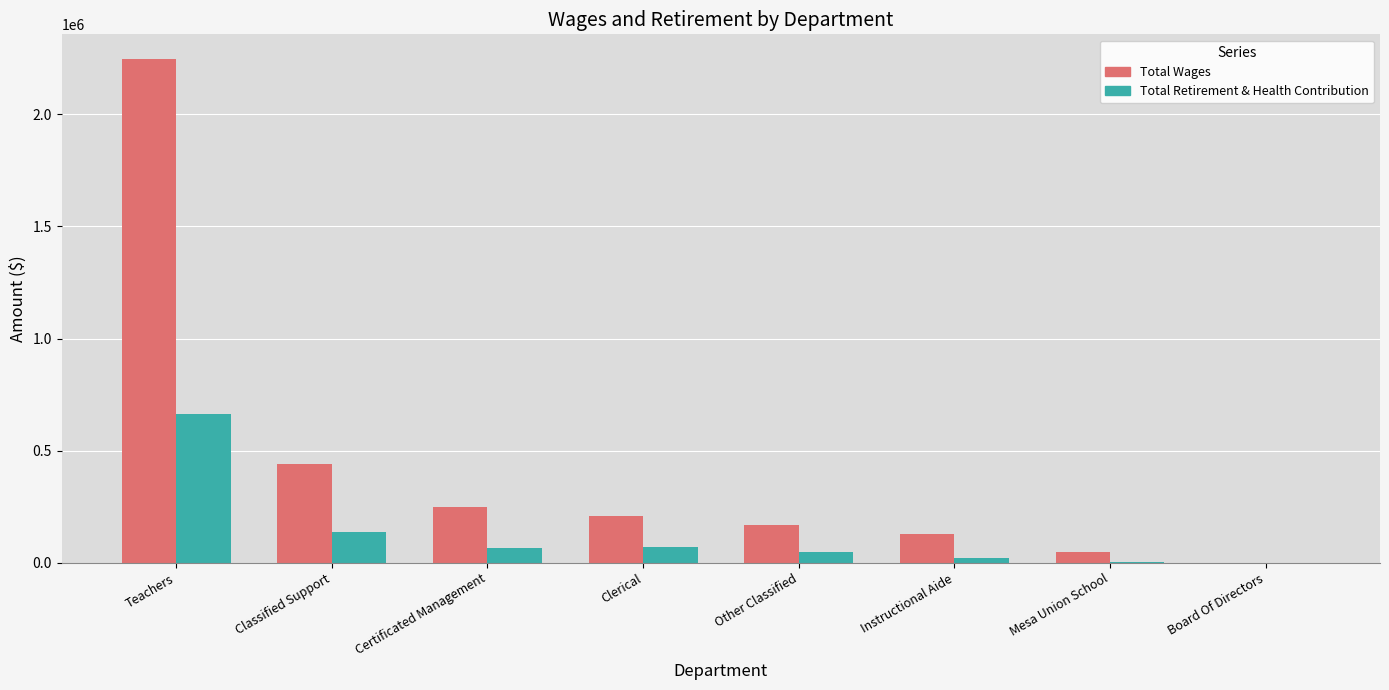

What is the total value across all series at Teachers?

2908600